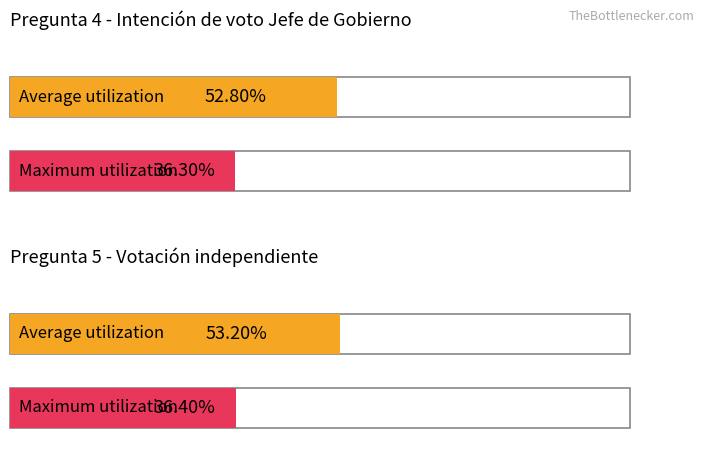

List the series in order of their peak value, highest first.

Average utilization, Maximum utilization